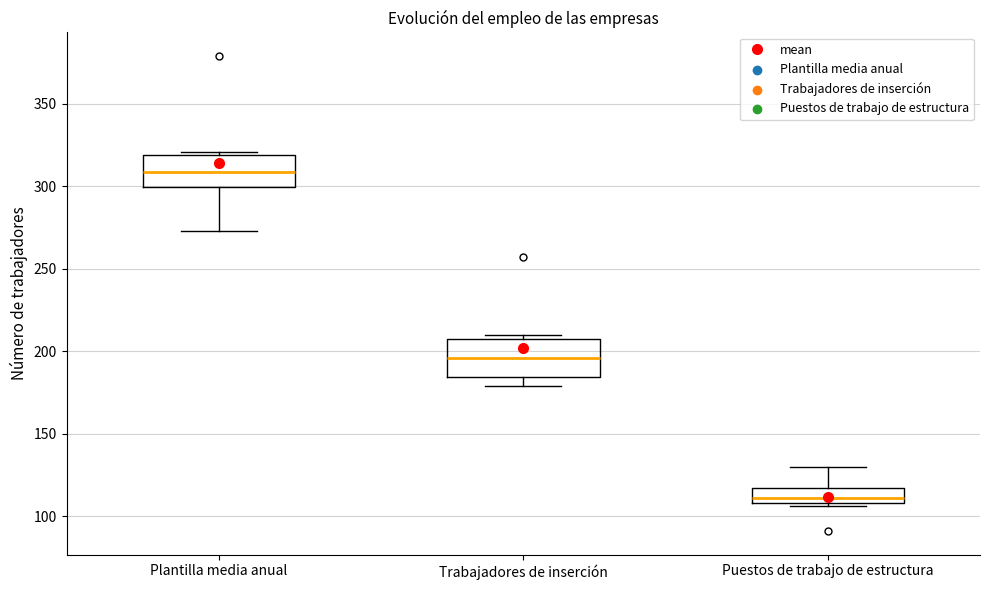

Where is the upper edge of the box for Trabajadores de inserción on the y-axis? The values are not printed on the chart, so give them approximately, as read against the axis.

210